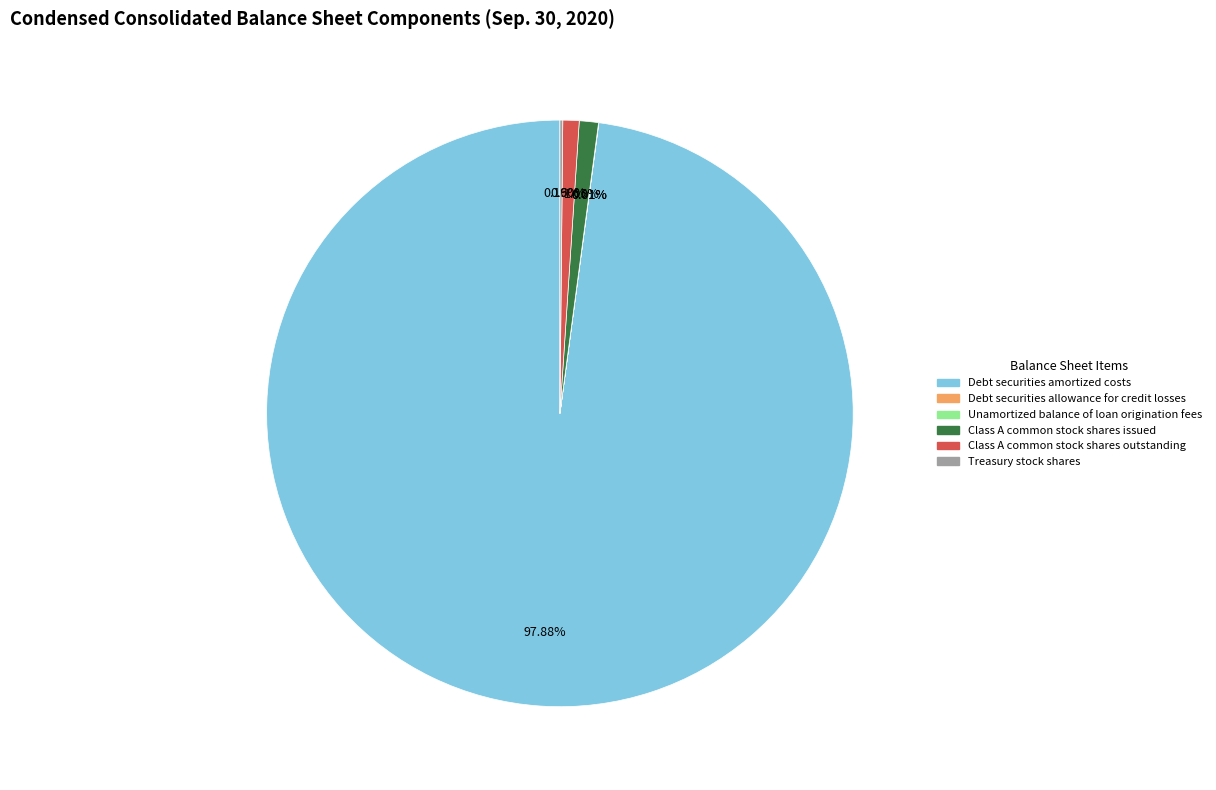

What is the largest slice in the pie chart?

Debt securities amortized costs